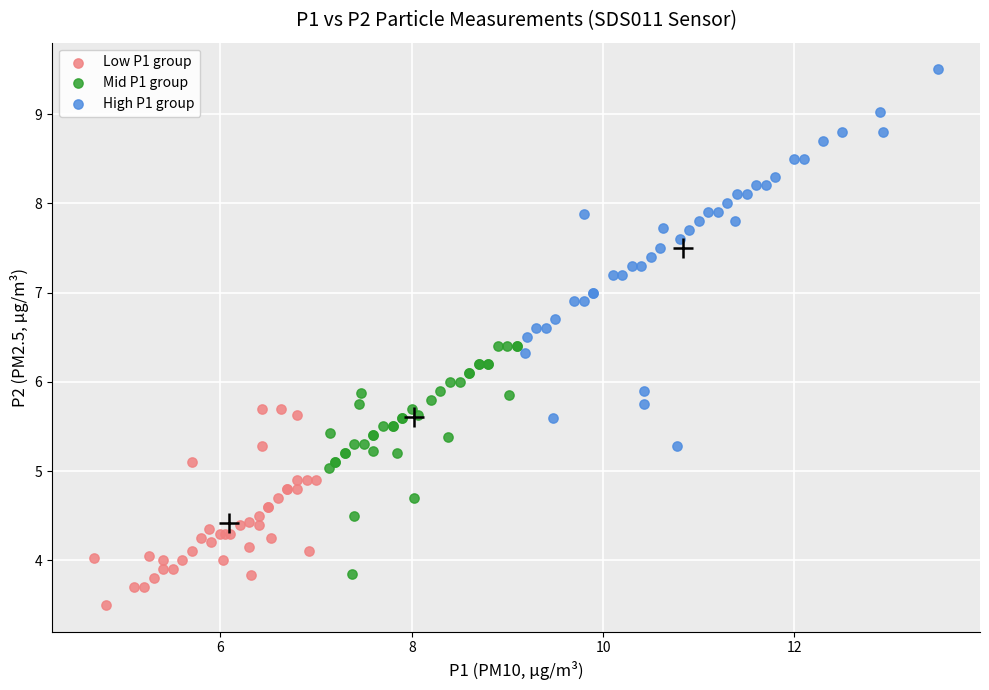

Which series contains the lowest Y value?

Low P1 group